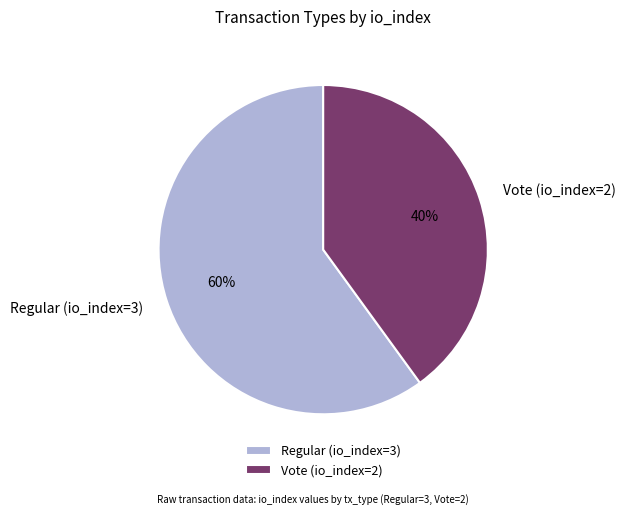

What is the ratio of the value at Regular (io_index=3) to the value at Vote (io_index=2)?

1.5